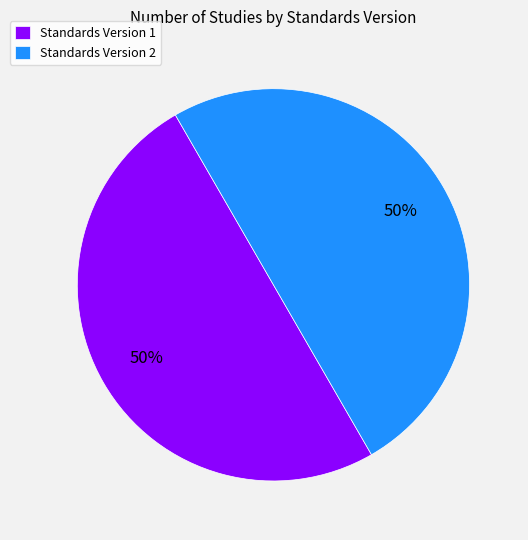

Approximately how many times larger is the value at Standards Version 1 compared to Standards Version 2?

1.0